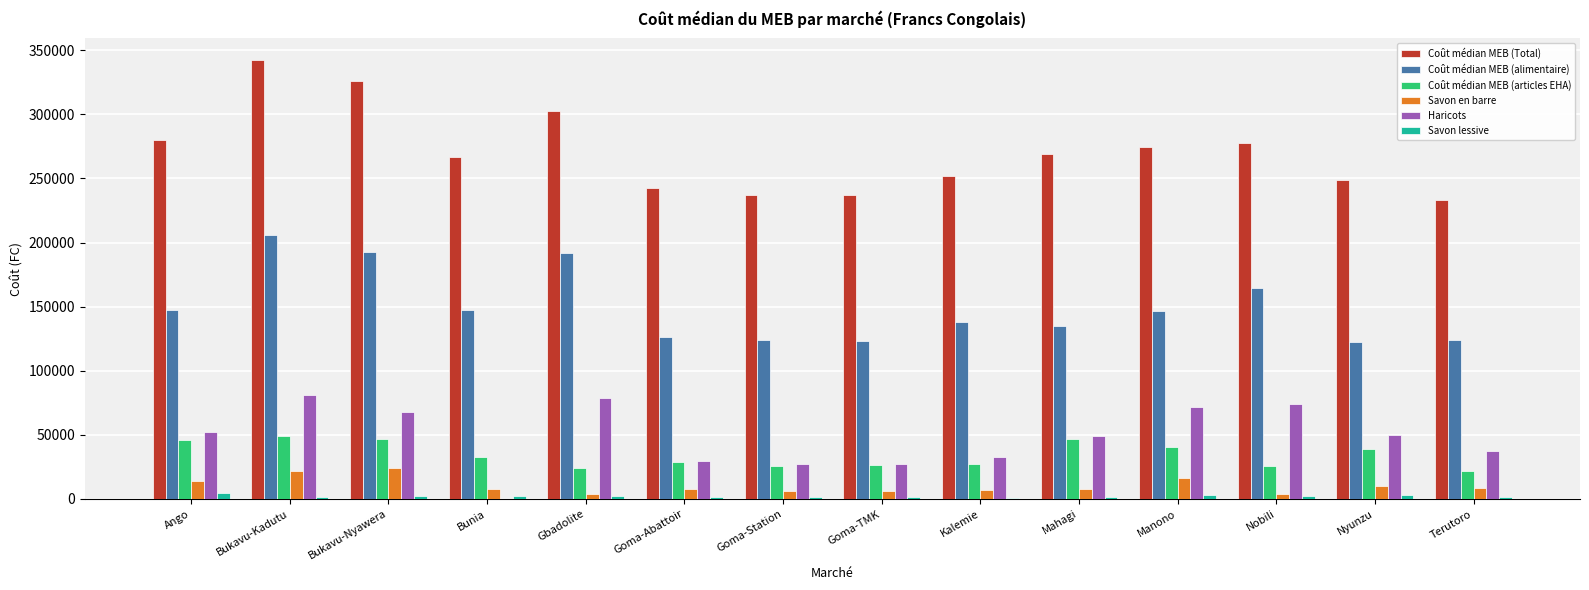

What value does the Savon lessive series have at Bukavu-Nyawera?

2100.0